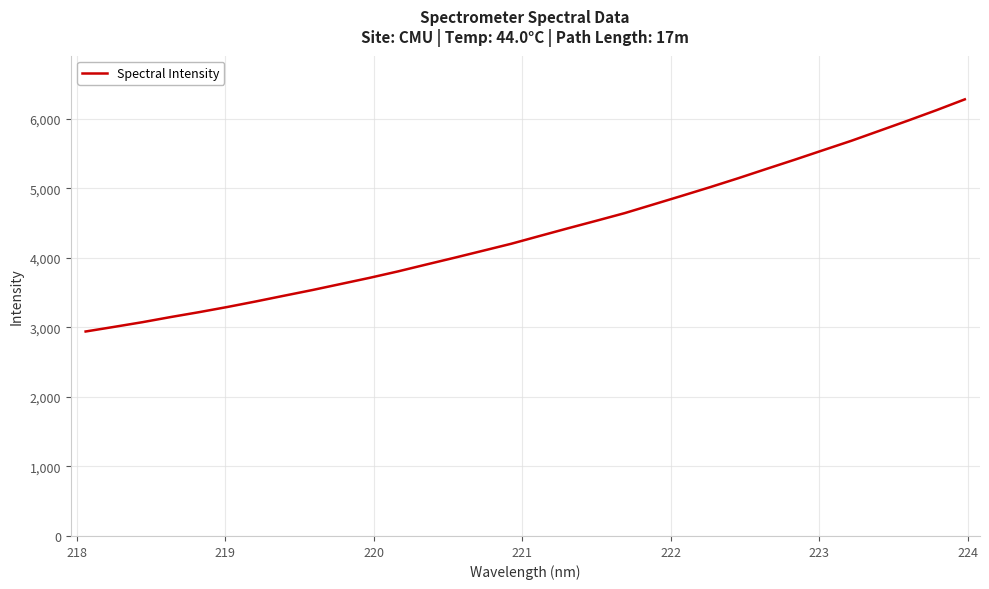

What is the difference between the maximum and minimum values?

3339.4